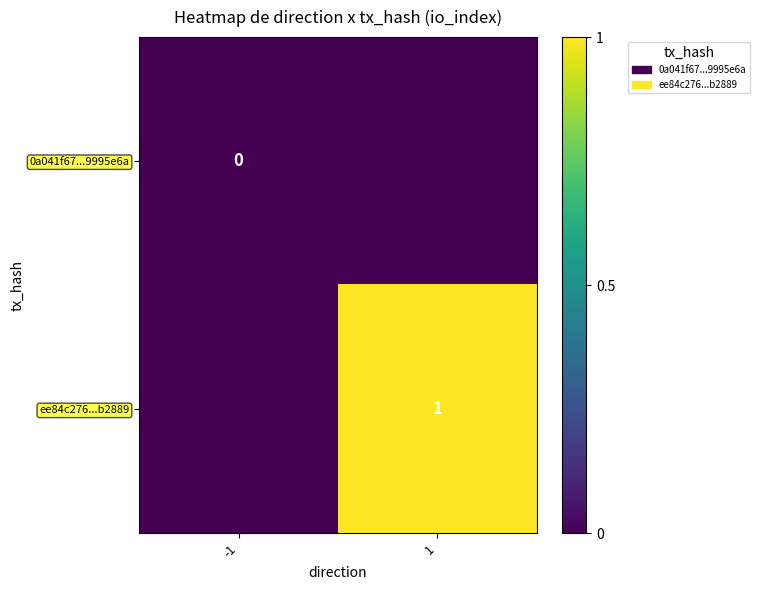

Is it true that ee84c276...b2889 equals 2 at 1?

False